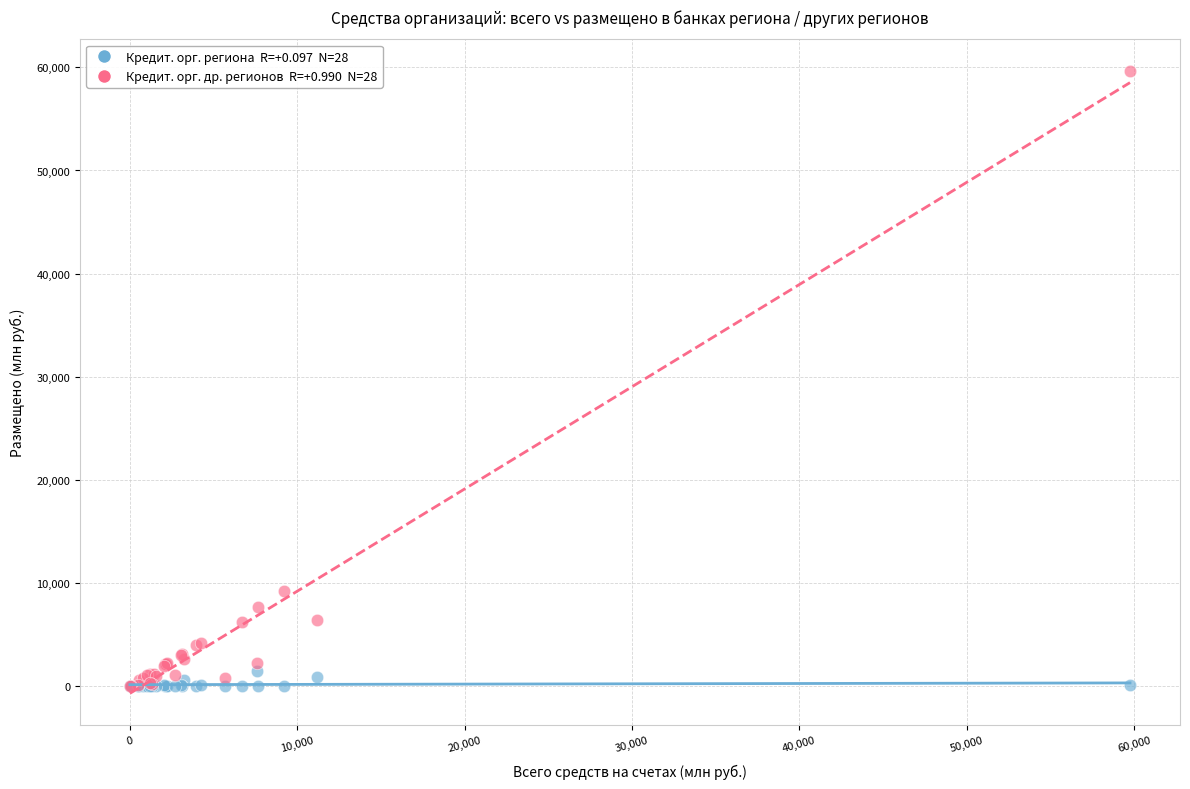

Across all series, what Y value is closest to 29848?

9162